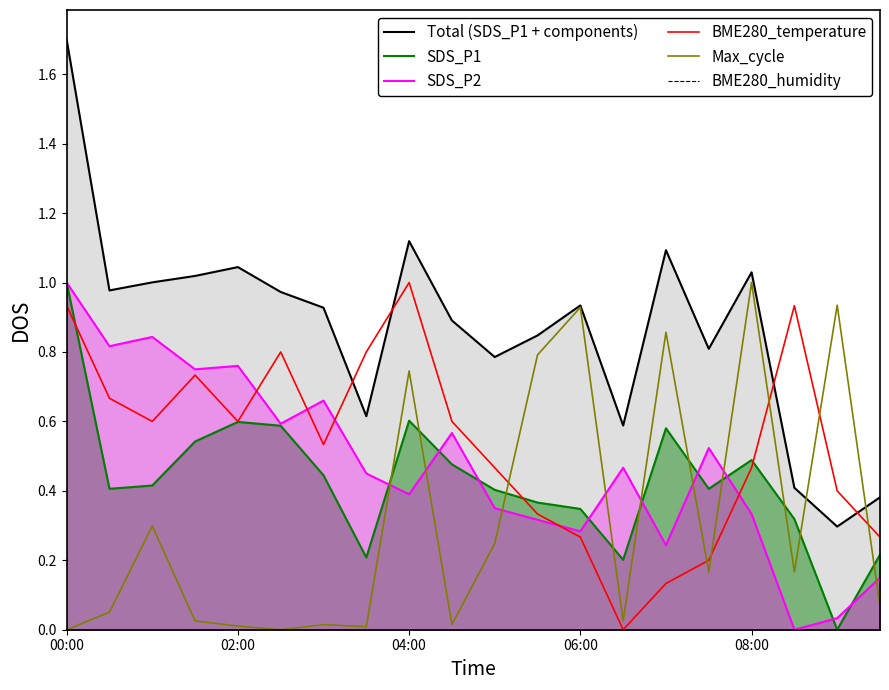

Reading left to right, extract all data points from this chart.

Total (SDS_P1 + components): 1.7	1.0	1.0	1.0	1.0	1.0	0.9	0.6	1.1	0.9	0.8	0.8	0.9	0.6	1.1	0.8	1.0	0.4	0.3	0.4
SDS_P1: 1.0	0.4	0.4	0.5	0.6	0.6	0.4	0.2	0.6	0.5	0.4	0.4	0.3	0.2	0.6	0.4	0.5	0.3	0.0	0.2
SDS_P2: 1.0	0.8	0.8	0.8	0.8	0.6	0.7	0.4	0.4	0.6	0.3	0.3	0.3	0.5	0.2	0.5	0.3	0.0	0.0	0.1
BME280_temperature: 0.9	0.7	0.6	0.7	0.6	0.8	0.5	0.8	1.0	0.6	0.5	0.3	0.3	0.0	0.1	0.2	0.5	0.9	0.4	0.3
Max_cycle: 0.0	0.1	0.3	0.0	0.0	0.0	0.0	0.0	0.7	0.0	0.2	0.8	0.9	0.0	0.9	0.2	1.0	0.2	0.9	0.1
BME280_humidity: 0.0	0.0	0.0	0.0	0.0	0.0	0.0	0.0	0.0	0.0	0.0	0.0	0.0	0.0	0.0	0.0	0.0	0.0	0.0	0.0